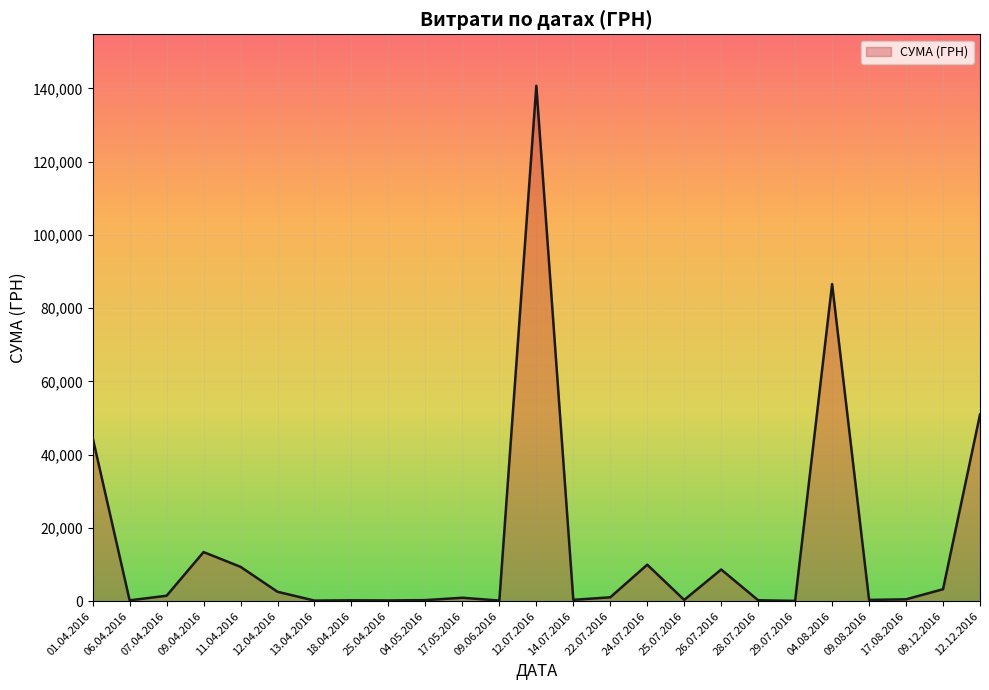

At which label is the value closest to 70401?

04.08.2016